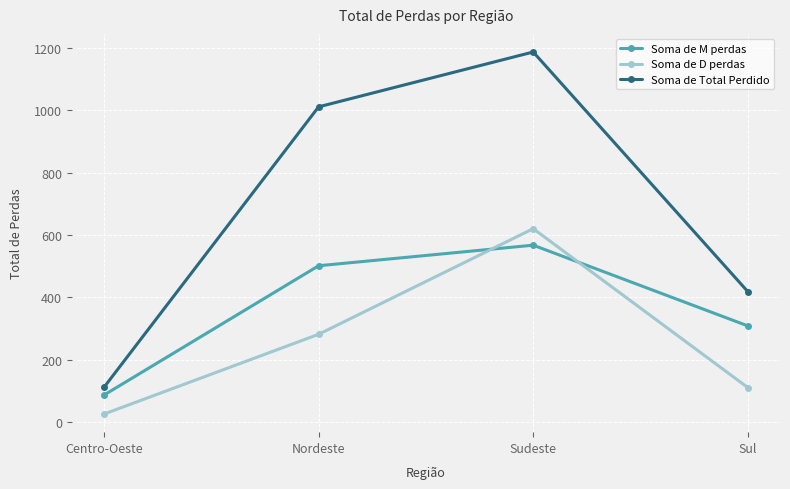

What position from the right is Nordeste?

3